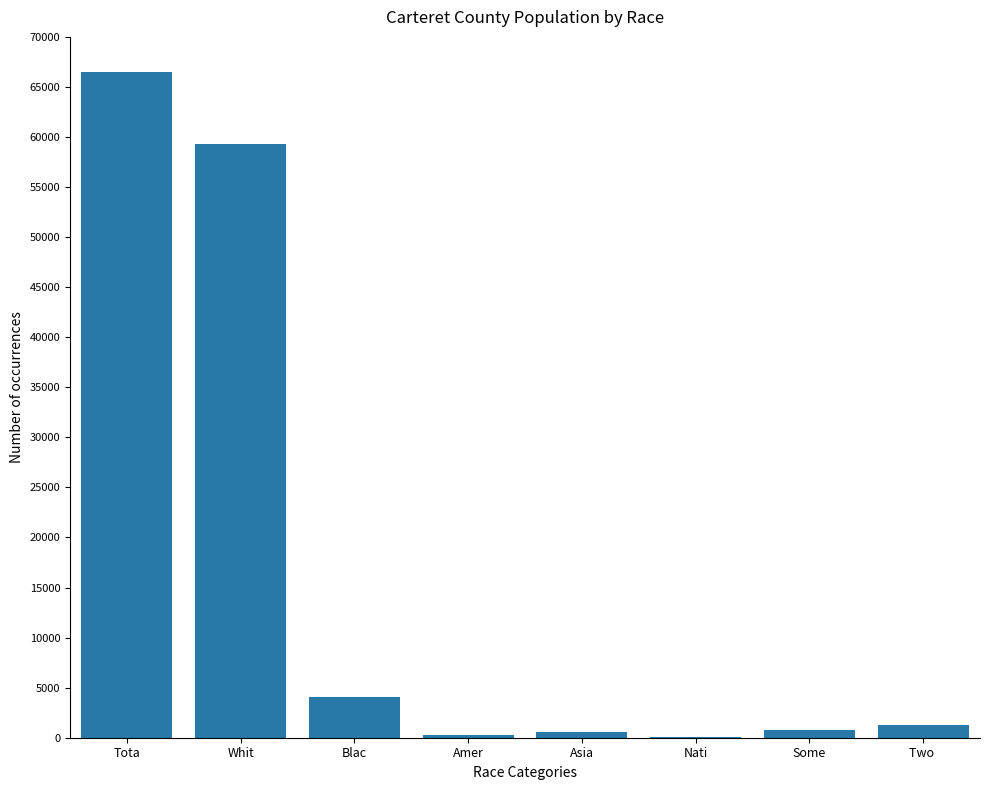

Read the value at Whit.

59346